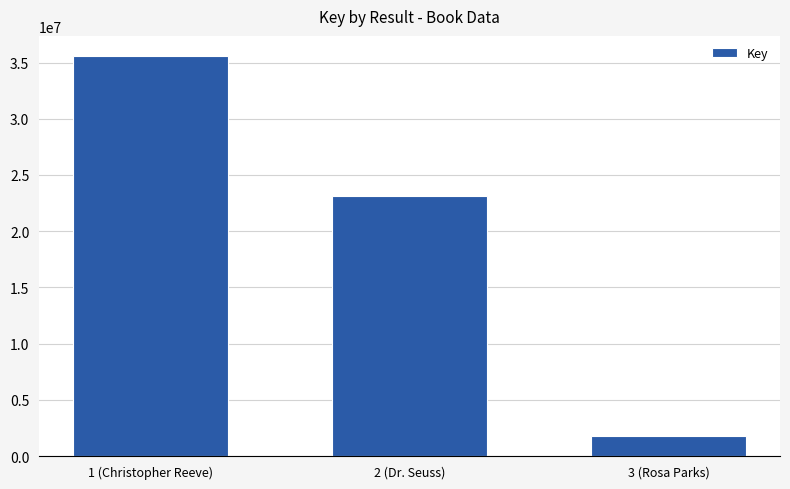

How many data points does each series have?

3